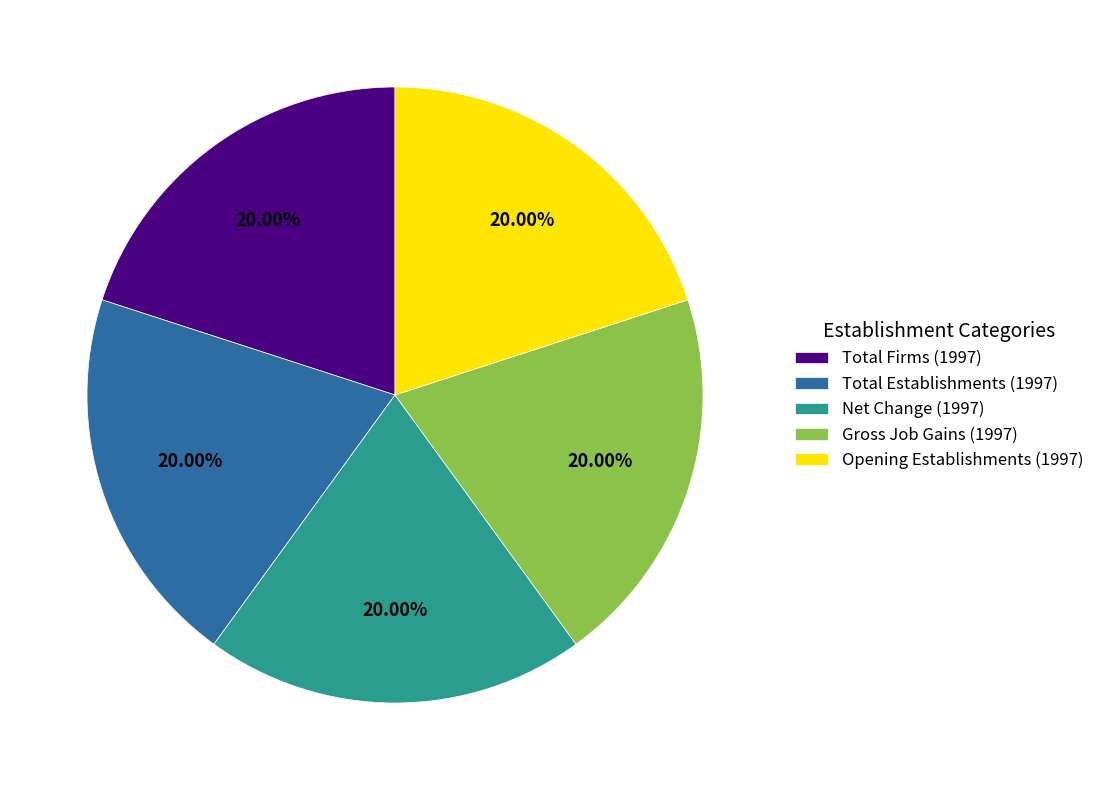

What is the ratio of the value at Total Establishments (1997) to the value at Net Change (1997)?

1.0